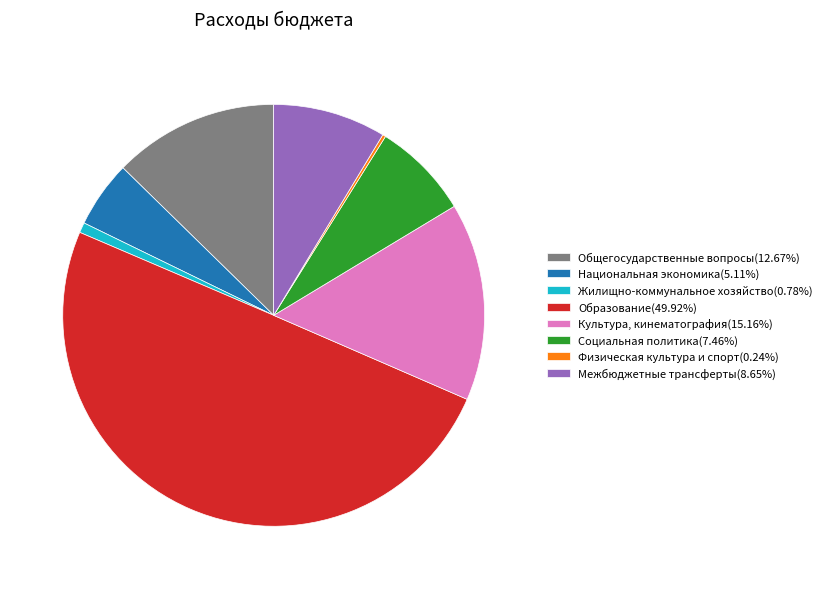

Do Жилищно-коммунальное хозяйство(0.78%) and Социальная политика(7.46%) together represent more than half of the pie?

No